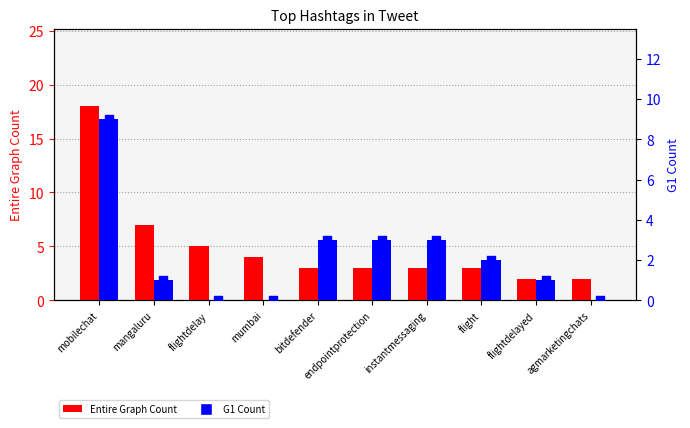

Which series contains the lowest Y value?

G1 Count